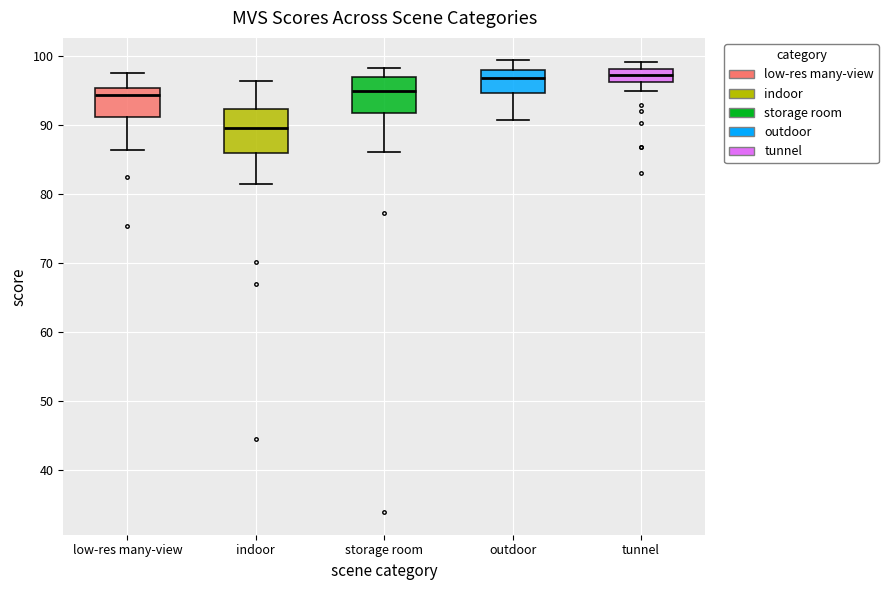

Reading left to right, read every box against the y-axis: the position of its median line, the range the box covers, and the ends of its whiskers. The values are not printed on the chart, so give them approximately, as read against the axis.

low-res many-view: median 94, box 91 to 95, whiskers 86 to 98
indoor: median 90, box 86 to 92, whiskers 81 to 96
storage room: median 95, box 92 to 97, whiskers 86 to 98
outdoor: median 97, box 95 to 98, whiskers 91 to 99
tunnel: median 97, box 96 to 98, whiskers 95 to 99